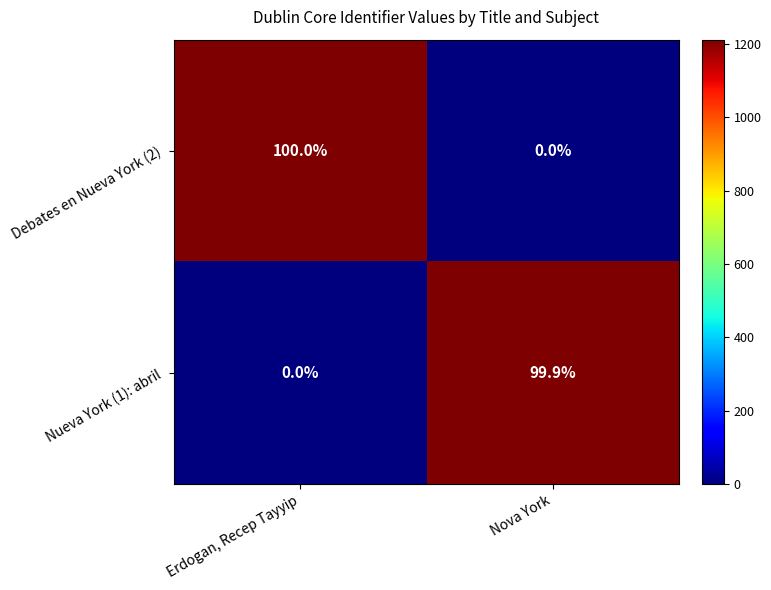

What is the difference between the highest and lowest values at Erdogan, Recep Tayyip?

100.0